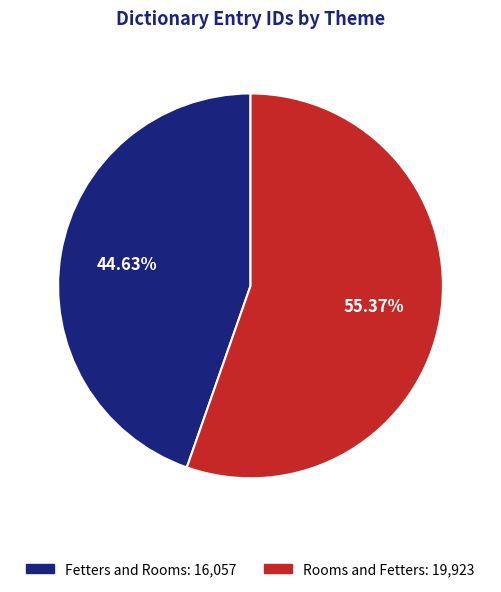

What is the smallest slice in the pie chart?

Fetters and Rooms